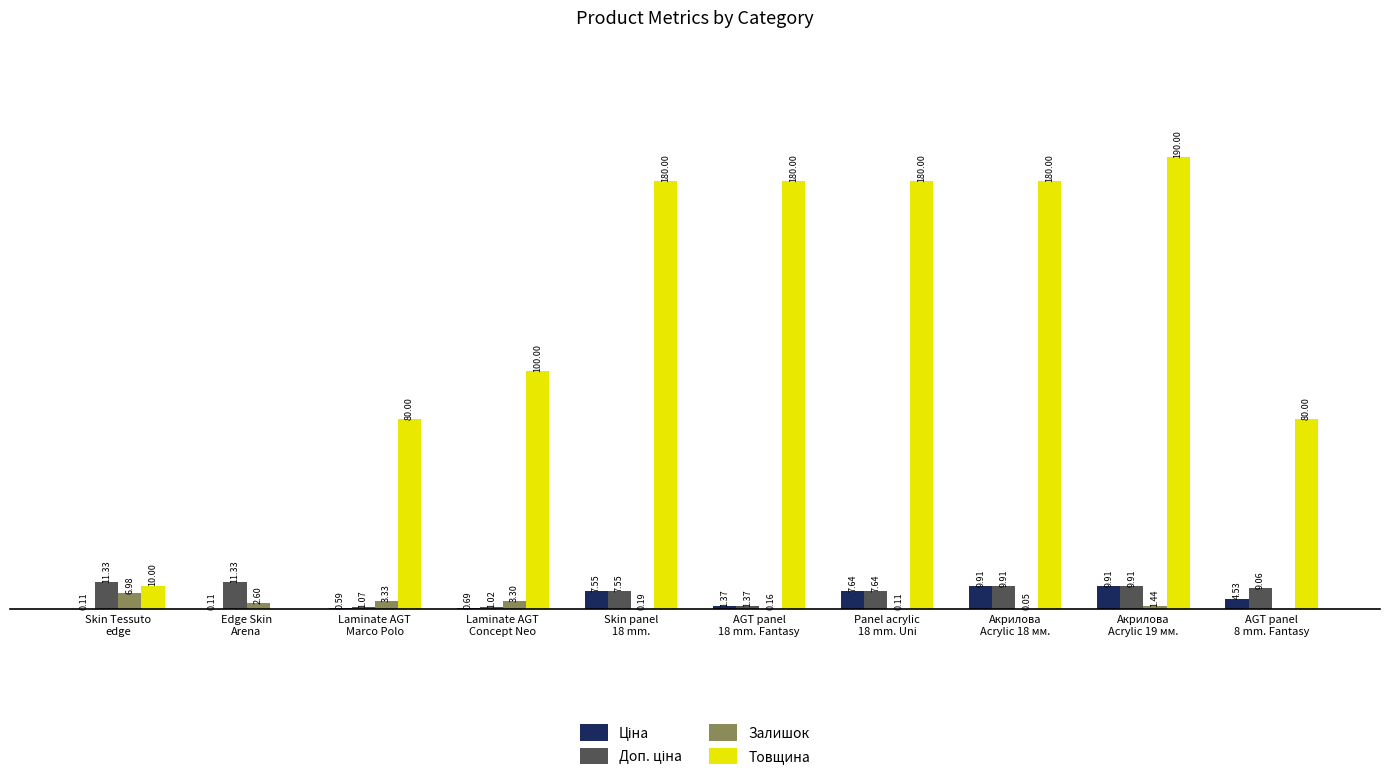

Which series has the largest total across all categories?

Товщина